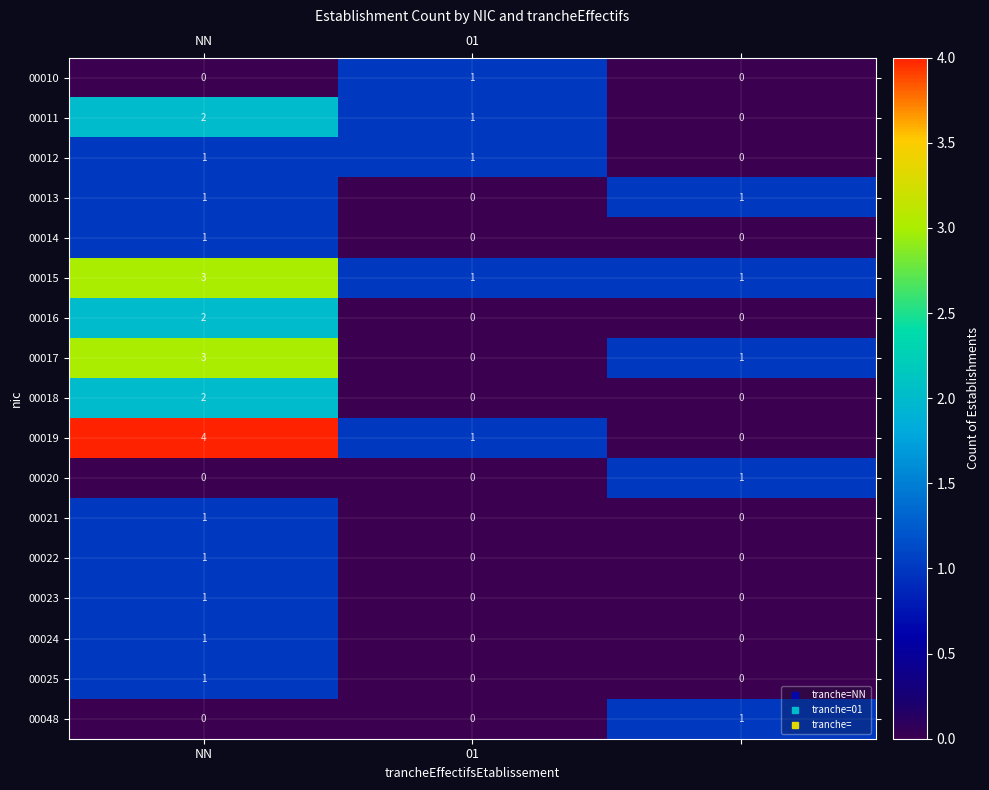

How many 00024 values are between 0 and 1?

3